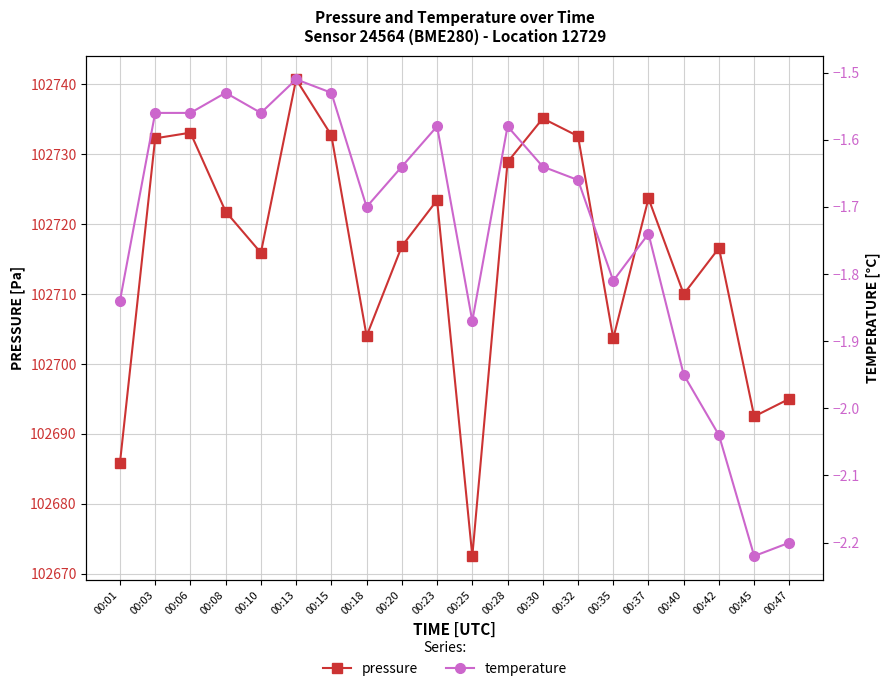

Reading right to left, list all the values displayed in this chart.

pressure: 102695.0	102692.5	102716.6	102710.0	102723.7	102703.7	102732.6	102735.1	102728.9	102672.5	102723.4	102716.8	102704.0	102732.7	102740.7	102715.9	102721.8	102733.1	102732.3	102685.8
temperature: -2.2	-2.2	-2.0	-1.9	-1.7	-1.8	-1.7	-1.6	-1.6	-1.9	-1.6	-1.6	-1.7	-1.5	-1.5	-1.6	-1.5	-1.6	-1.6	-1.8